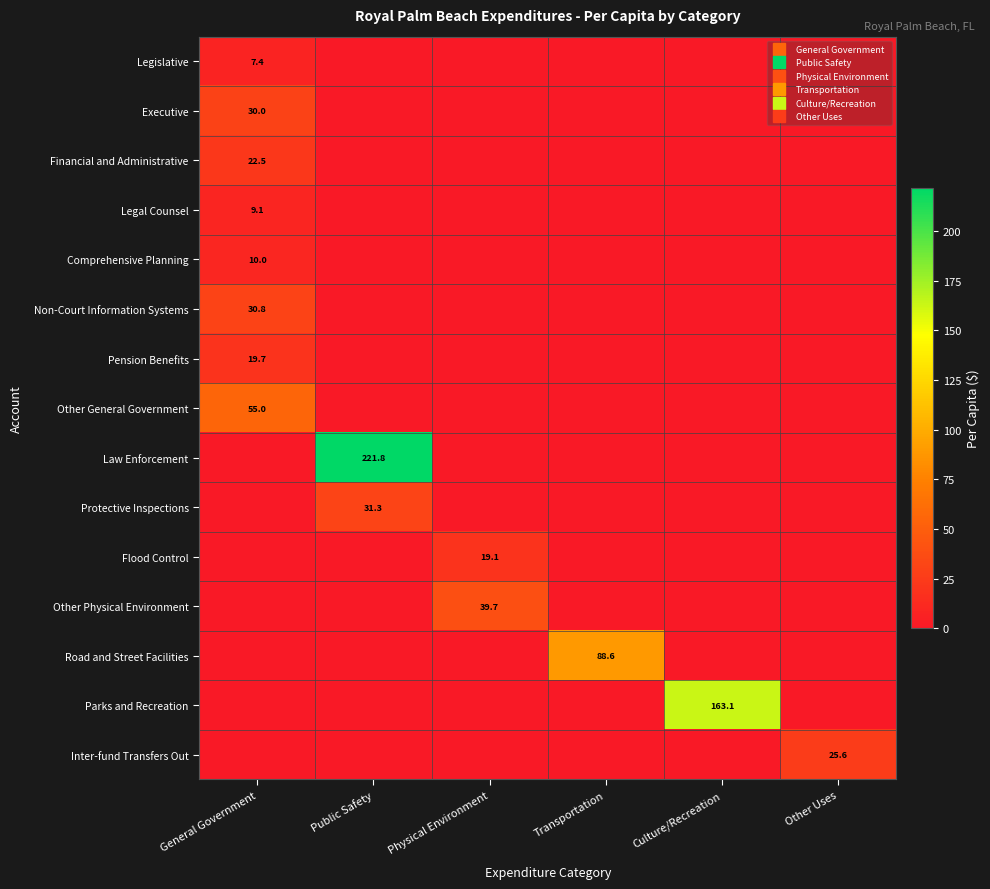

Which series has the largest total across all categories?

Law Enforcement